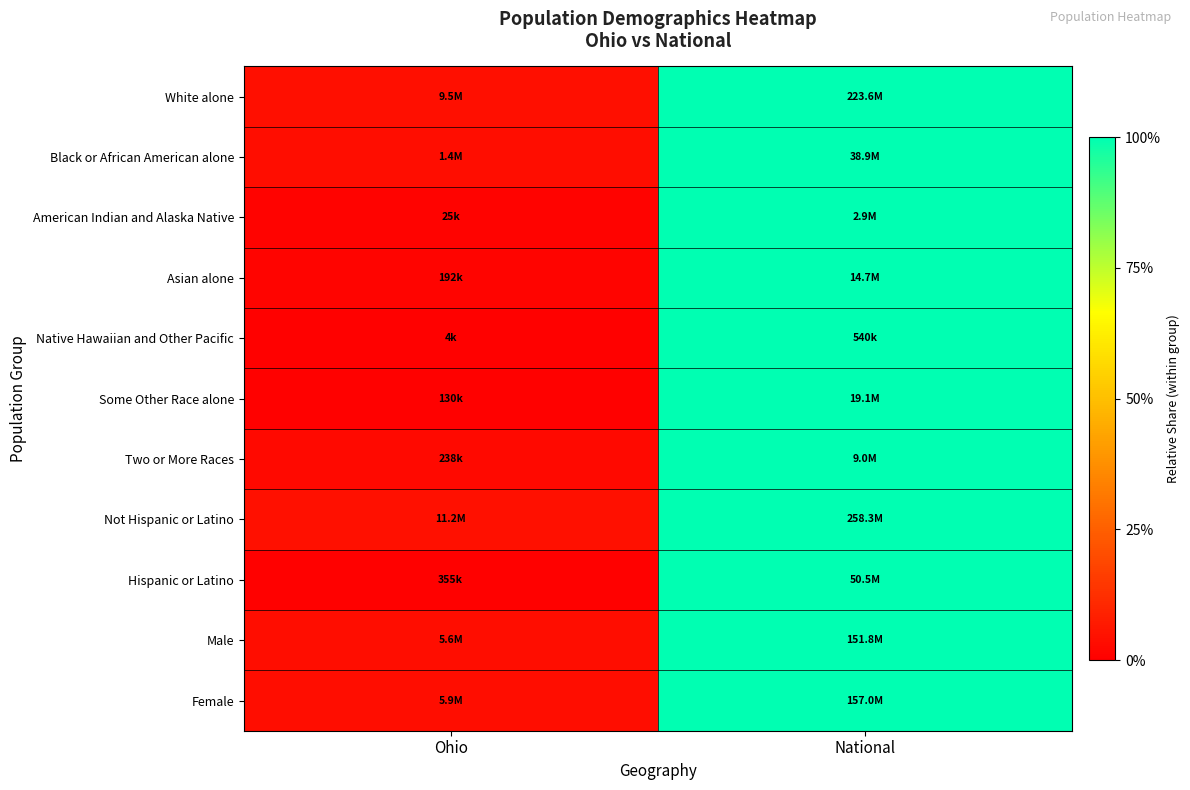

Between Ohio and National, which is larger?

National